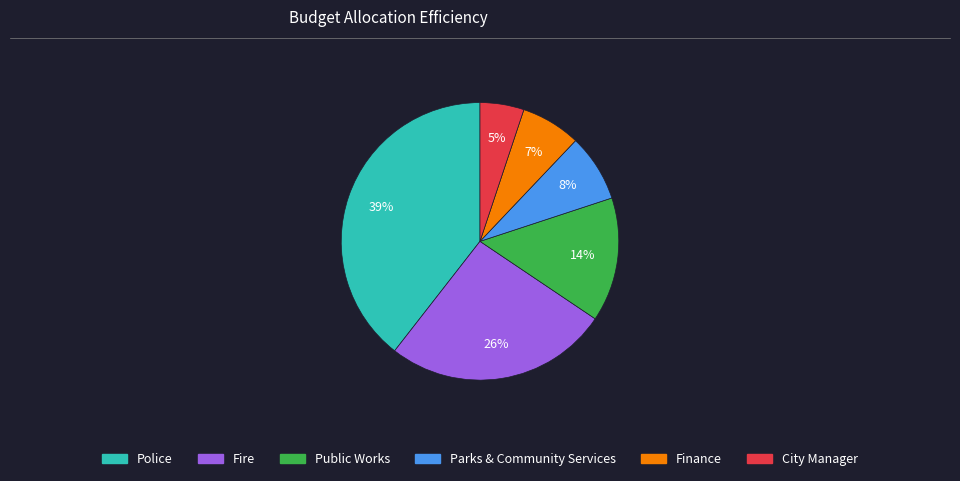

Between City Manager and Police, which is larger?

Police